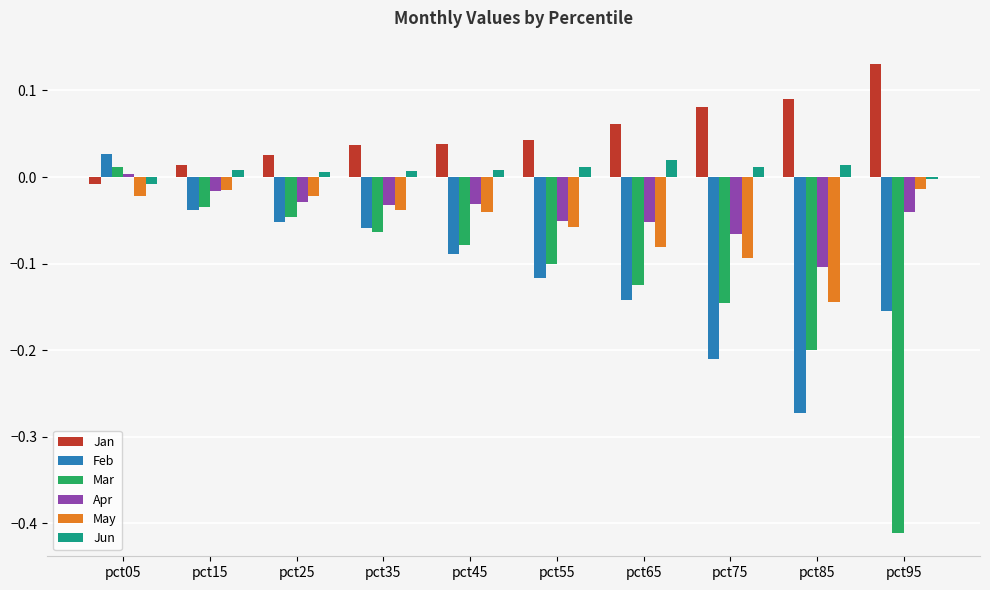

At which category is the sum across all series the highest?

pct05